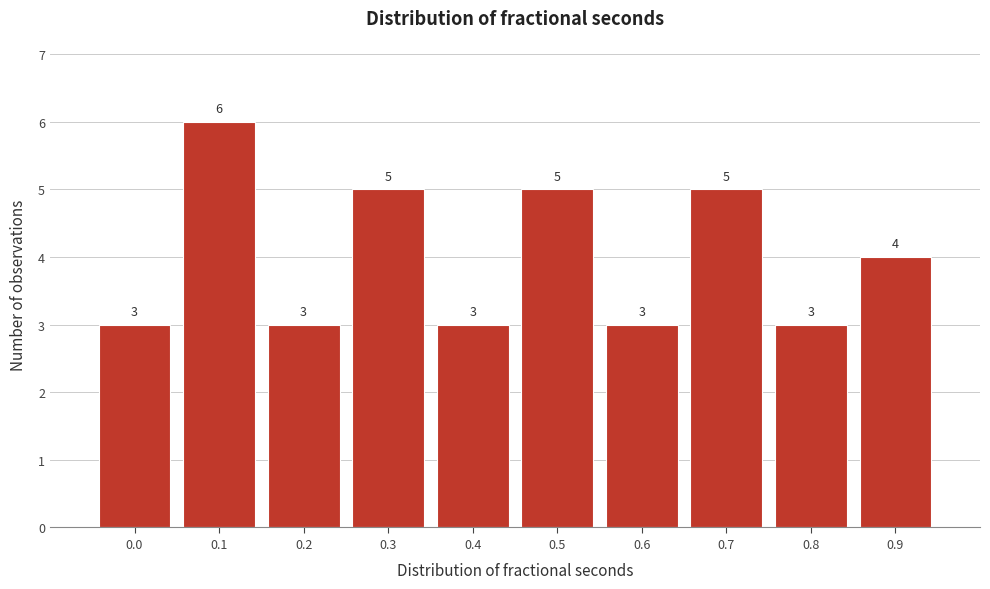

Reading right to left, list all the values displayed in this chart.

0.9=4	0.8=3	0.7=5	0.6=3	0.5=5	0.4=3	0.3=5	0.2=3	0.1=6	0.0=3